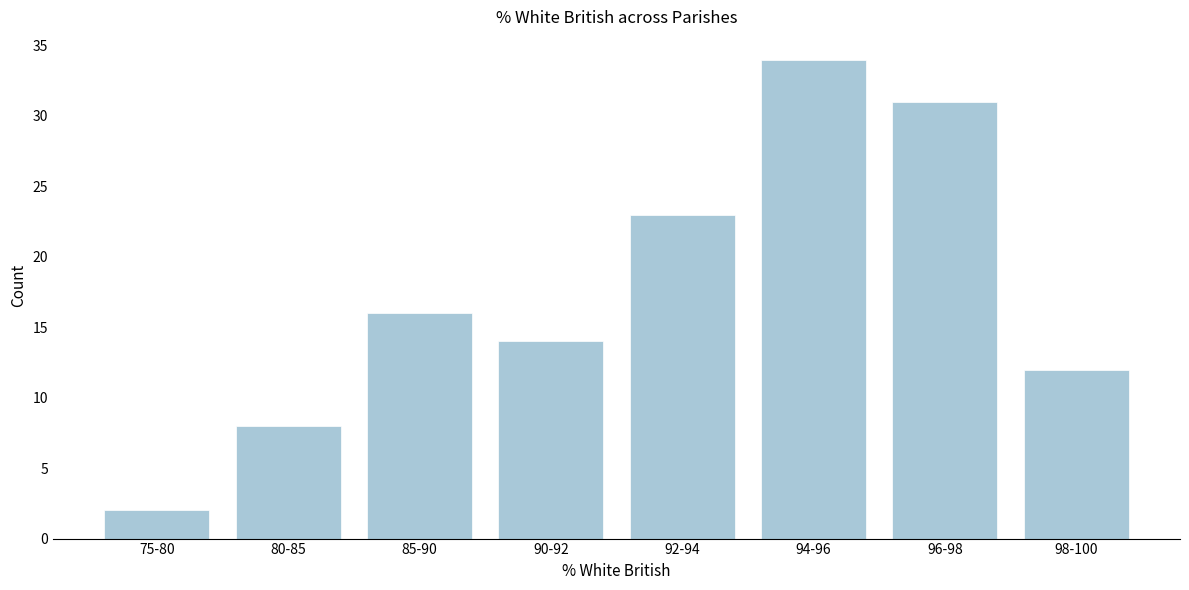

Reading left to right, extract all data points from this chart.

2	8	16	14	23	34	31	12